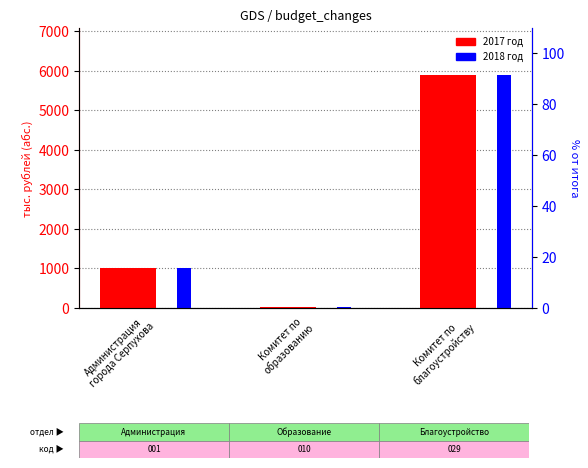

Reading left to right, extract all data points from this chart.

2017 год: 1017.0	26.0	5906.4
2018 год: 1017.0	26.0	5906.4